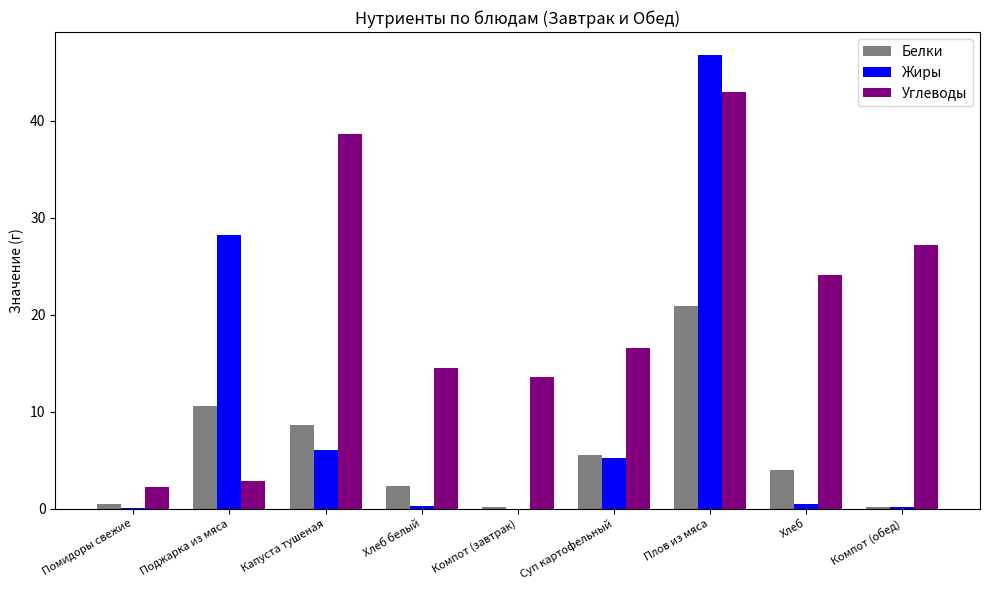

At which category is the sum across all series the highest?

Плов из мяса